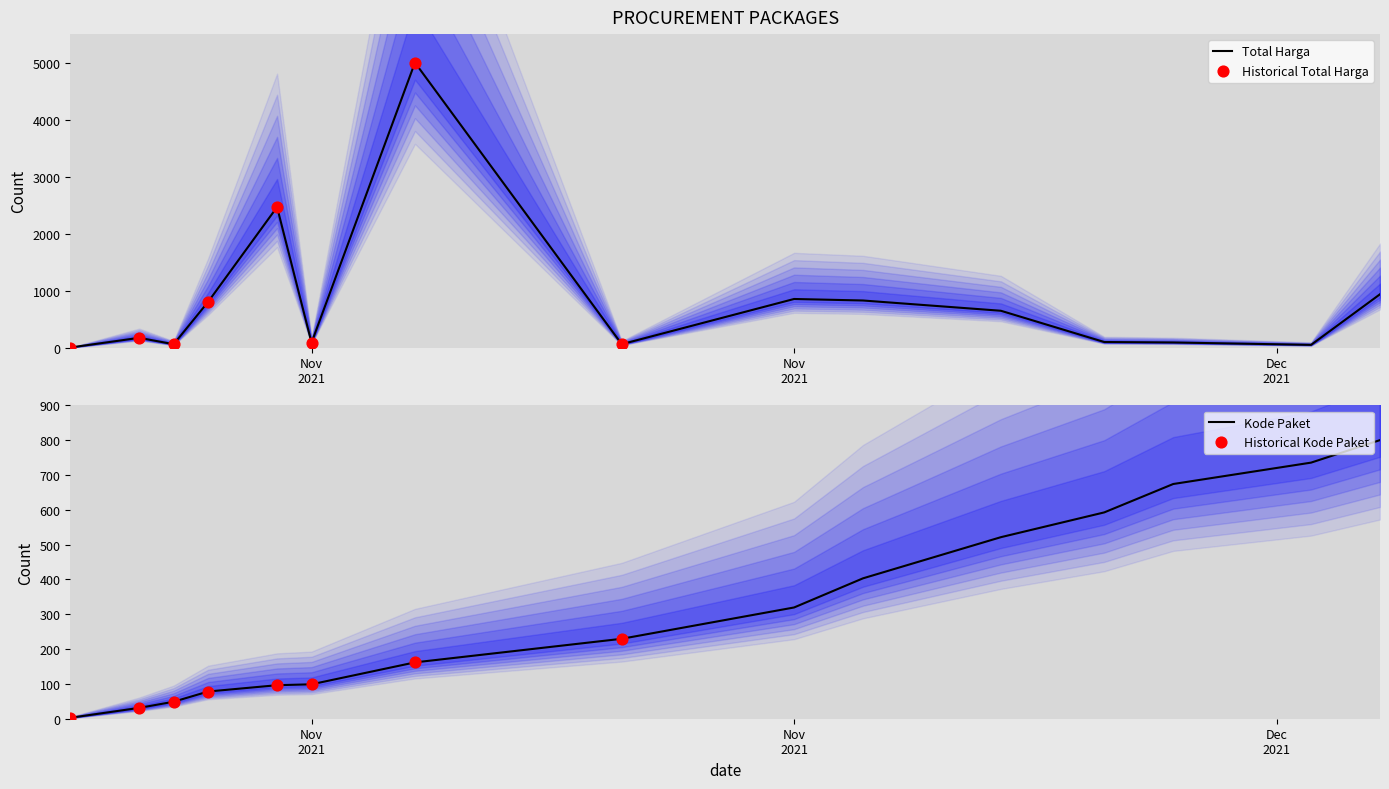

Which series has the widest spread of Y values?

Total Harga